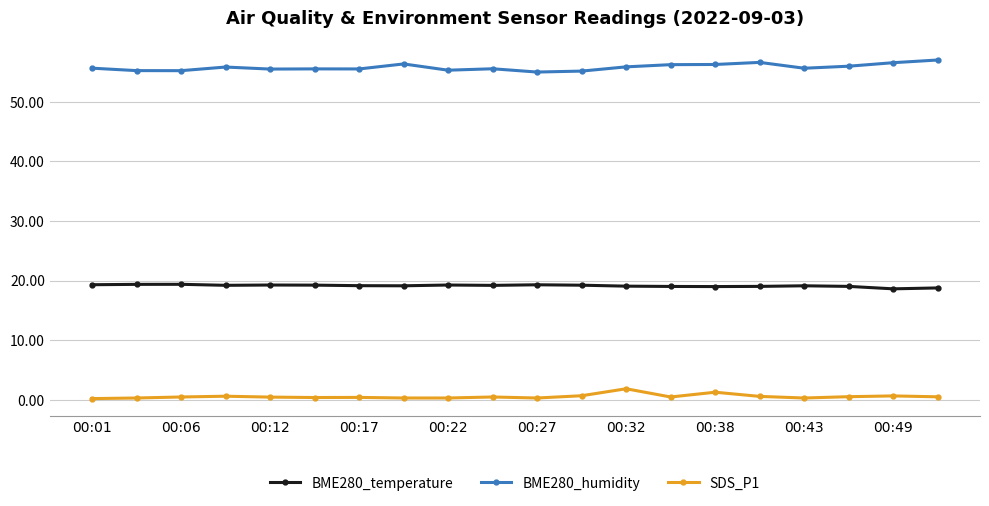

True or false: BME280_temperature and SDS_P1 cross at least once.

False